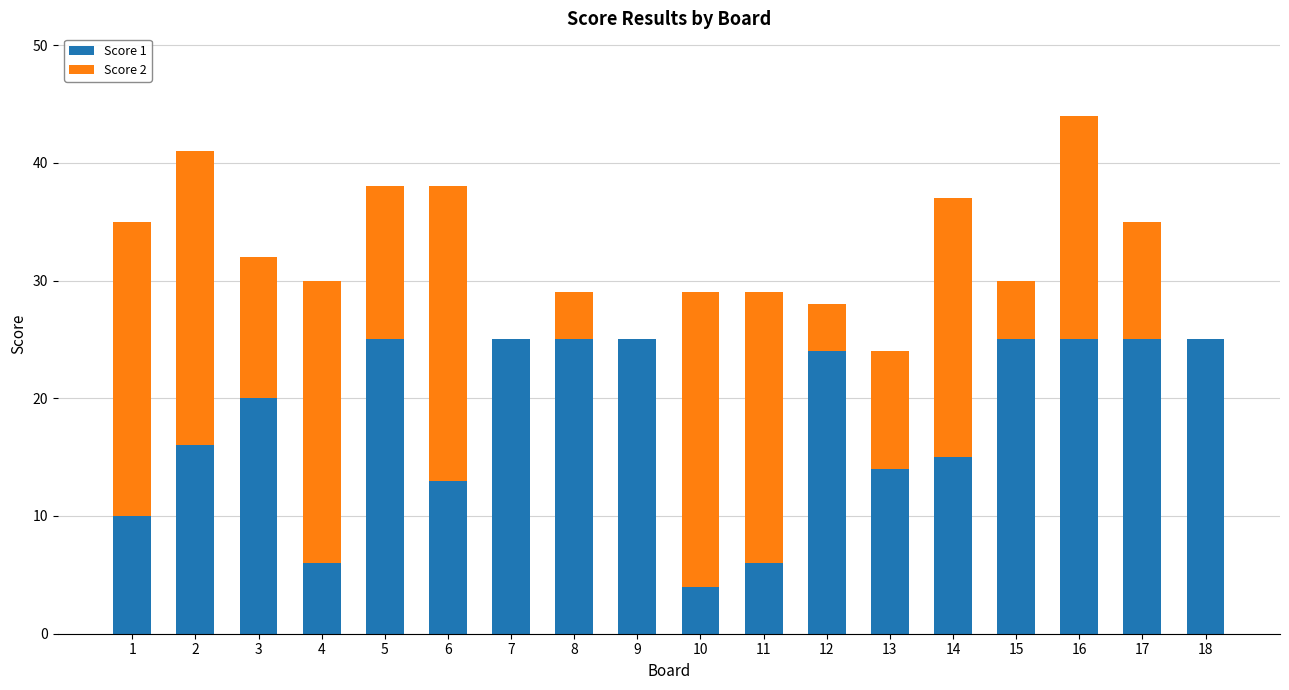

What is the maximum value for Score 1?

25